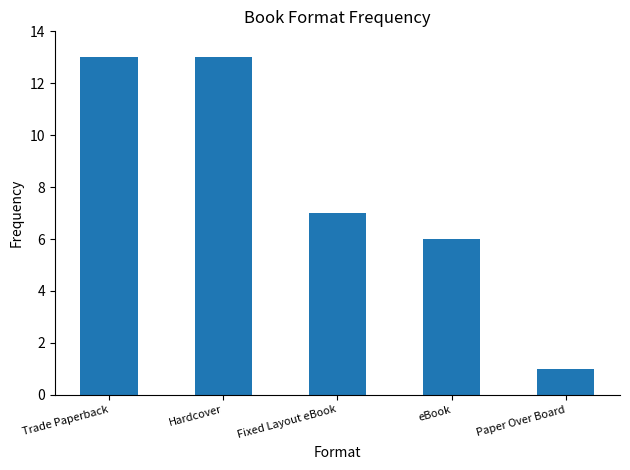

What is the greatest value displayed?

13